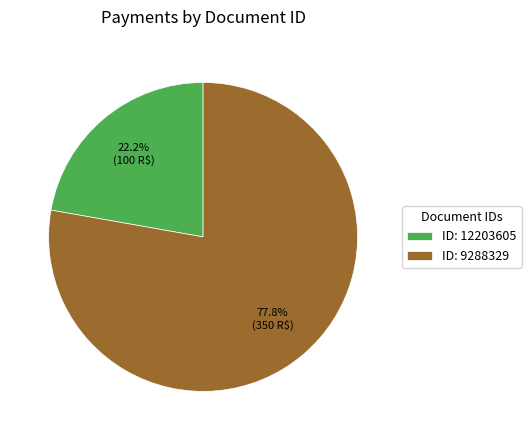

Does ID: 9288329 account for over 50% of the chart?

Yes